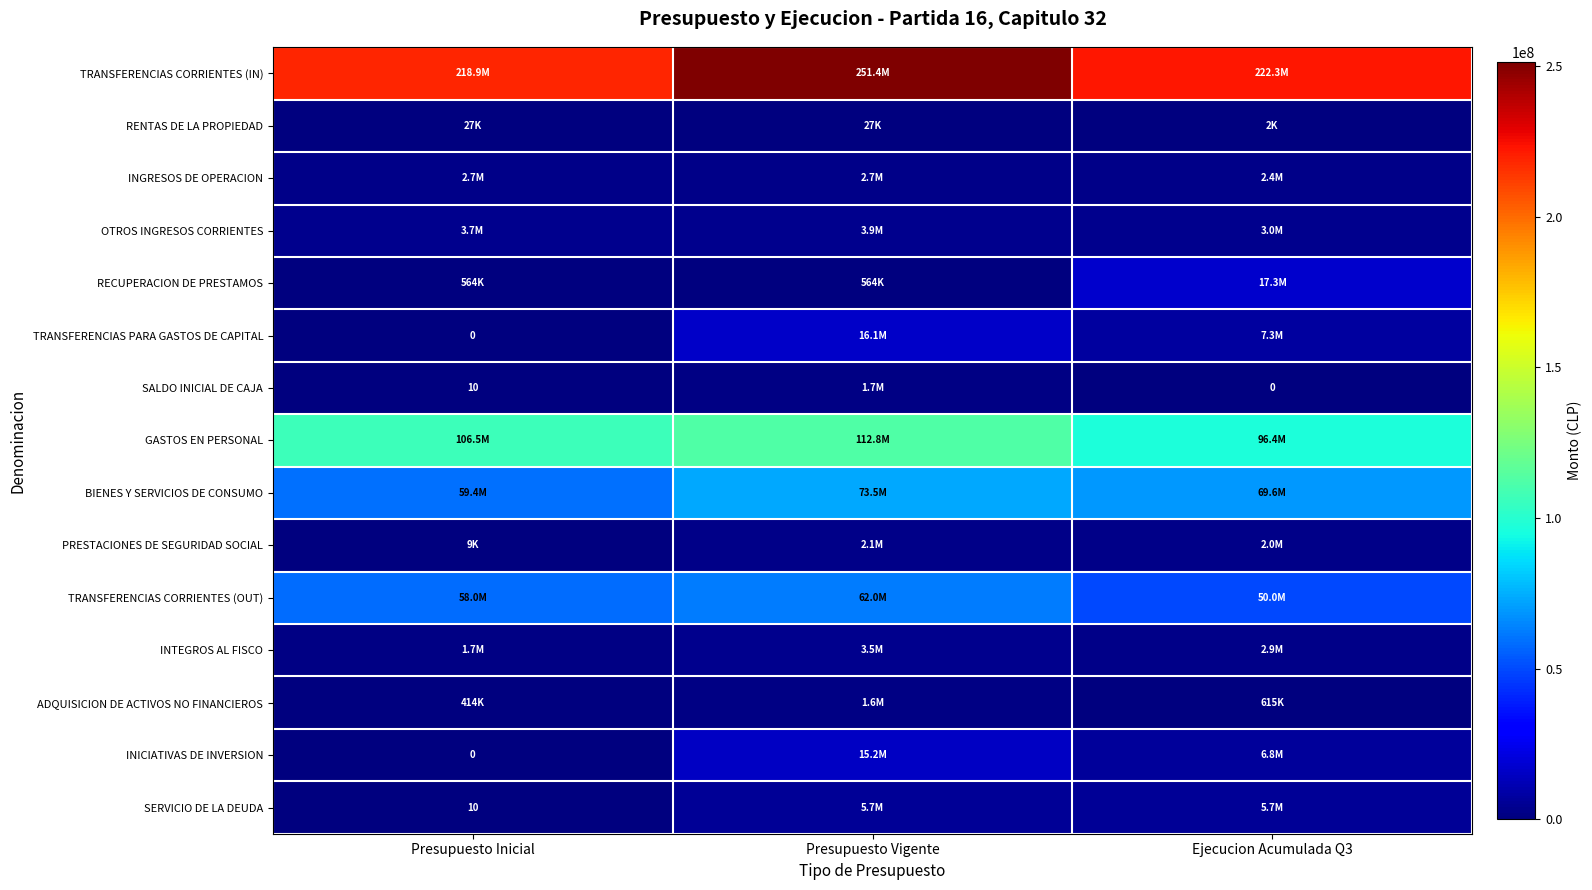

Between Ejecucion Acumulada Q3 and Presupuesto Vigente, which is larger?

Presupuesto Vigente